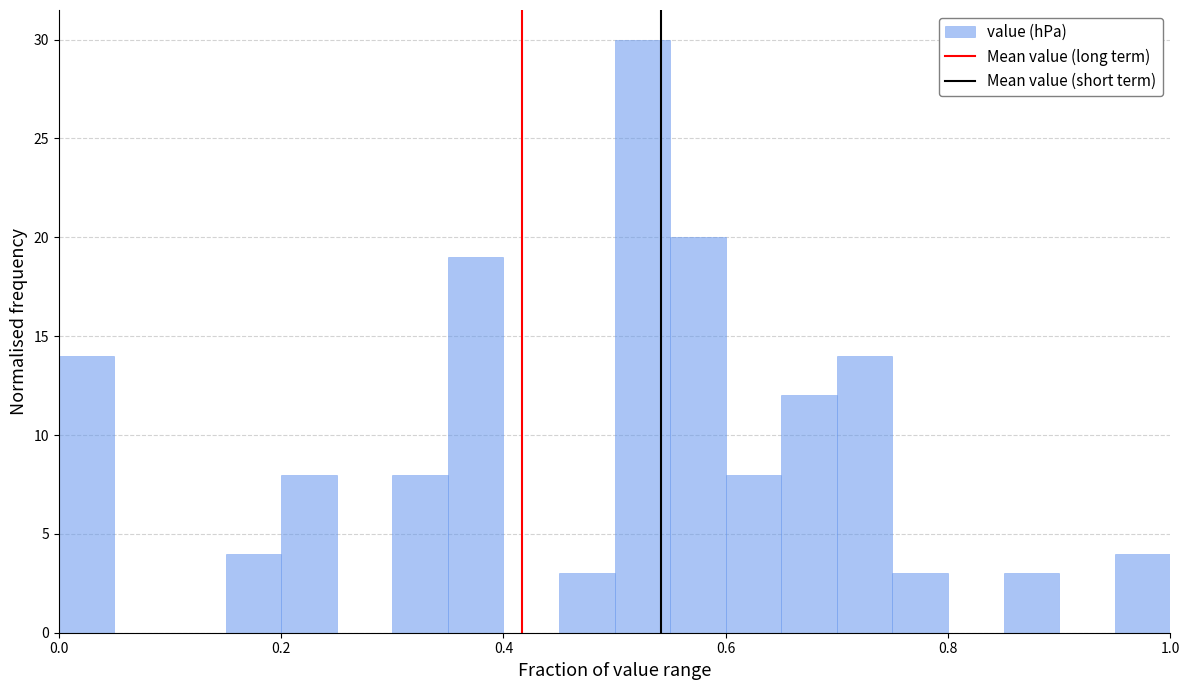

Read against the x-axis, roughly where is the centre of the tallest bar?

0.52